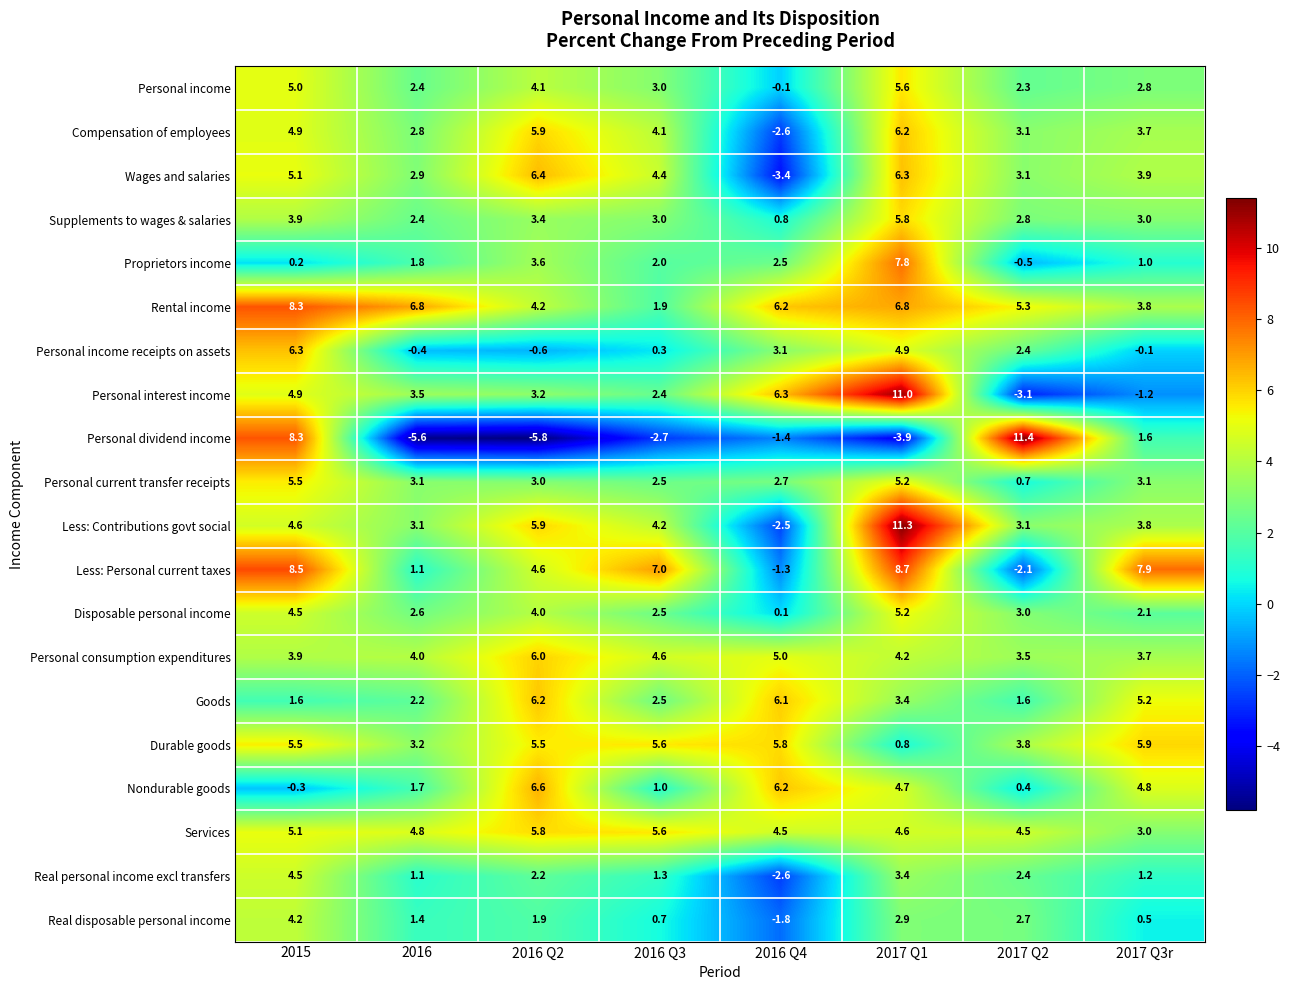

What is the sum of all Proprietors income values?

18.4